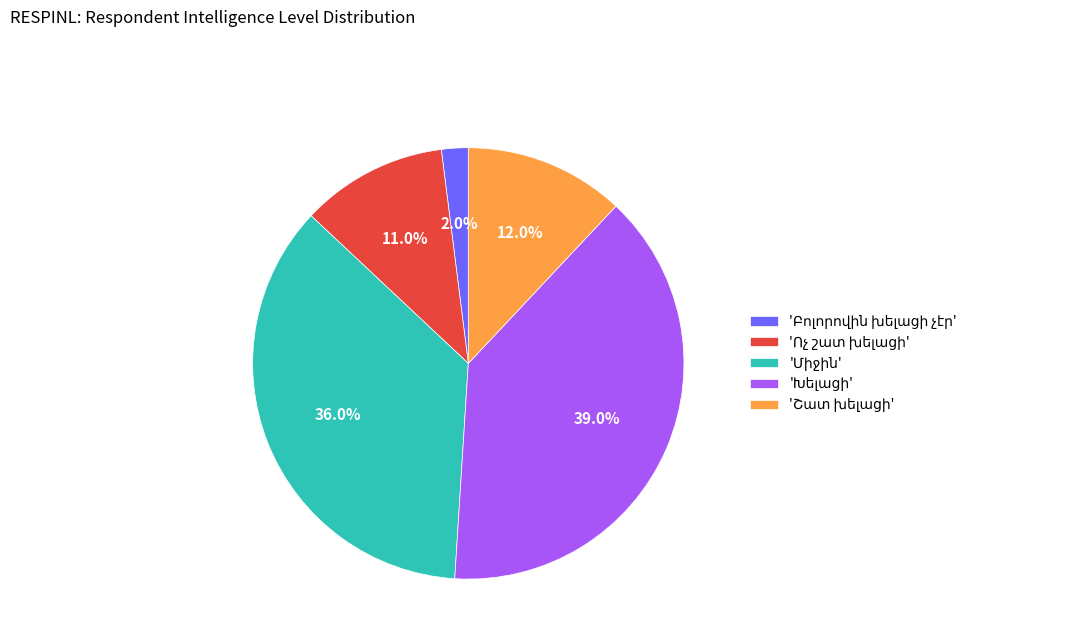

Does any single category account for the majority?

No